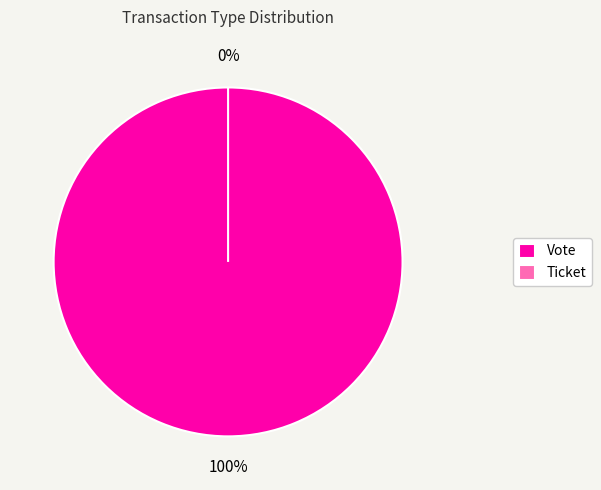

What is the total percentage of Ticket and Vote?

100.0%